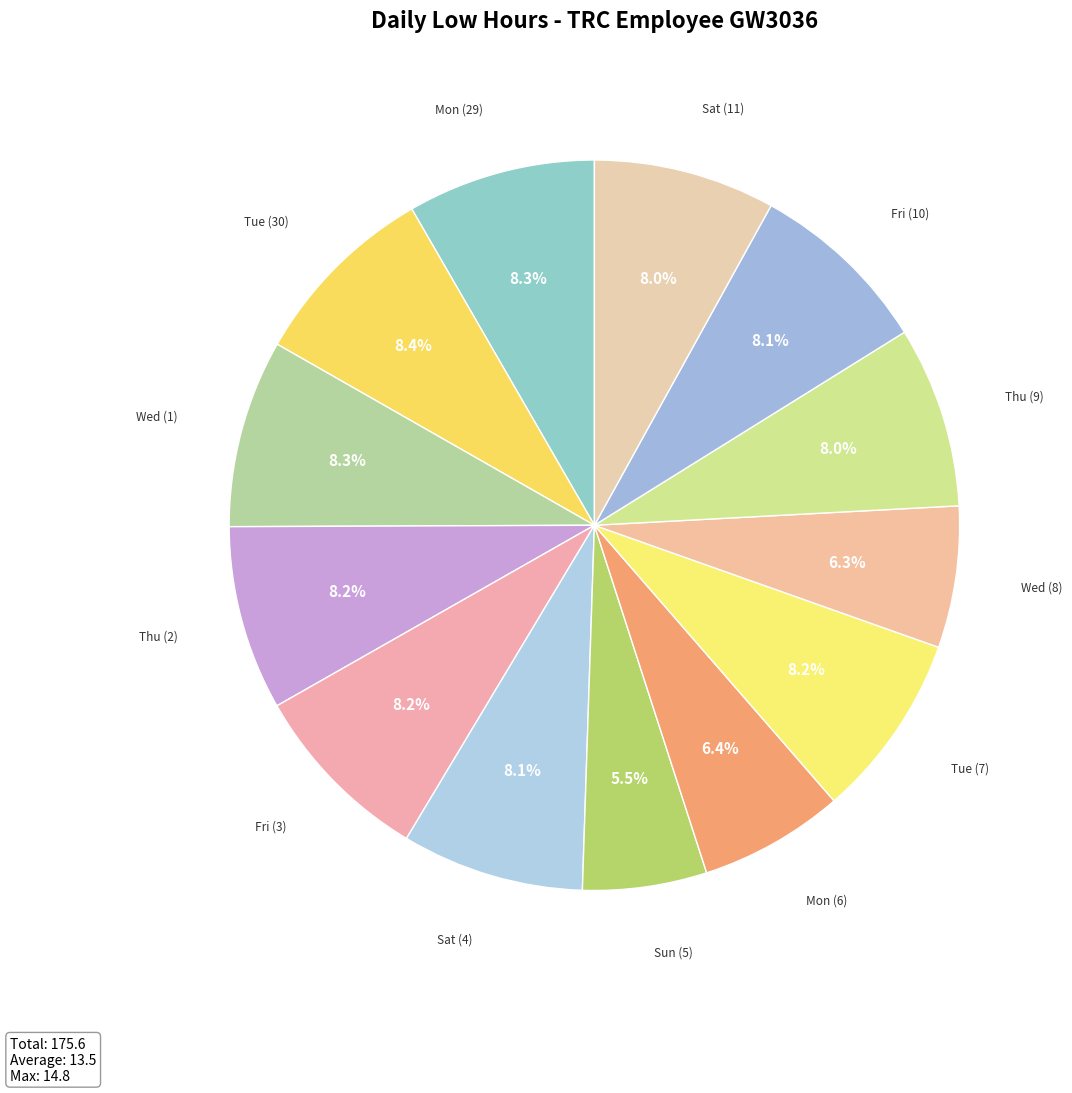

Count the number of slices in the pie.

13